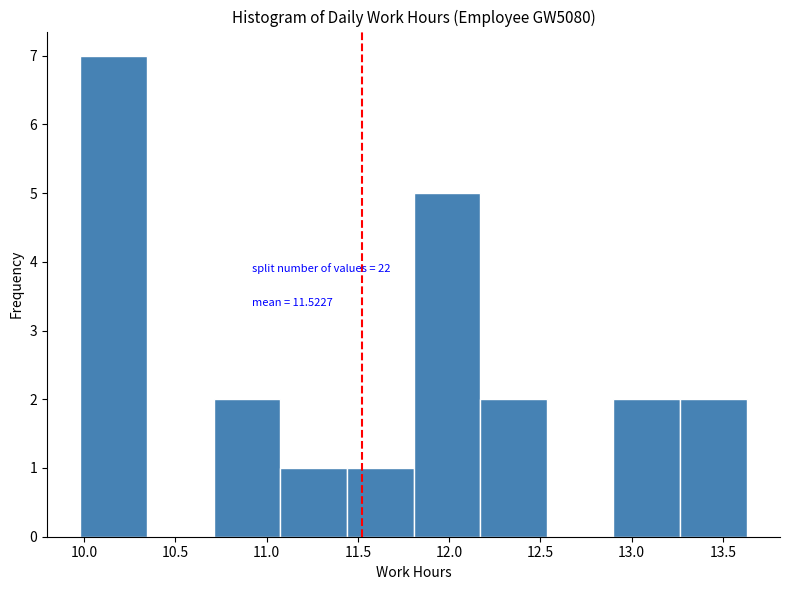

Over which range of the x-axis is the bar tallest?

9.980 to 10.345